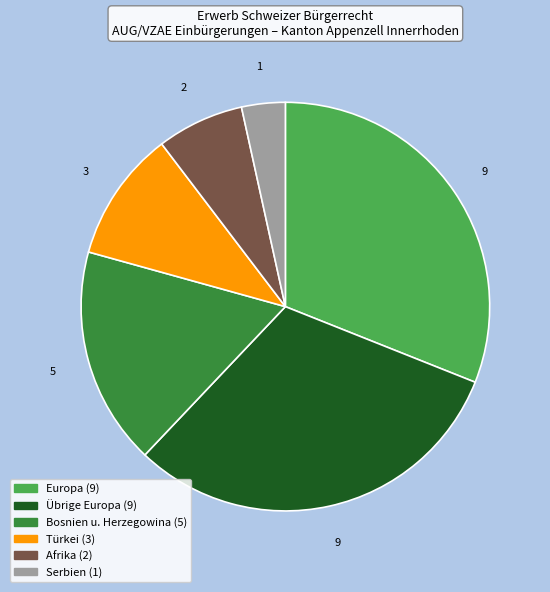

Is there a majority slice in this chart?

No